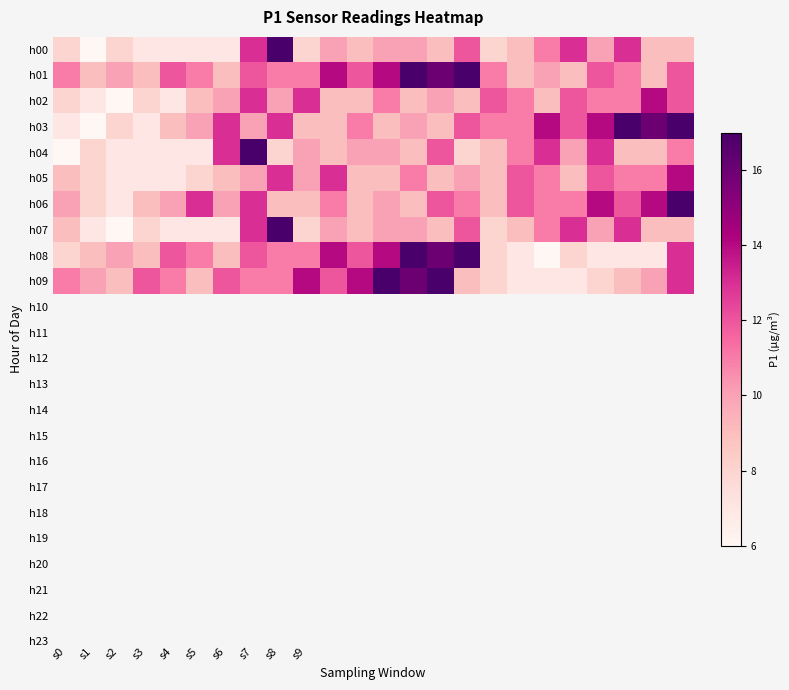

Reading left to right, extract all data points from this chart.

h00: 8	6	8	7	7	7	7	13	17	8	10	9	10	10	9	12	8	9	11	13	10	13	9	9
h01: 11	9	10	9	12	11	9	12	11	11	14	12	14	17	16	17	11	9	10	9	12	11	9	12
h02: 8	7	6	8	7	9	10	13	10	13	9	9	11	9	10	9	12	11	9	12	11	11	14	12
h03: 7	6	8	7	9	10	13	10	13	9	9	11	9	10	9	12	11	11	14	12	14	17	16	17
h04: 6	8	7	7	7	7	13	17	8	10	9	10	10	9	12	8	9	11	13	10	13	9	9	11
h05: 9	8	7	7	7	8	9	10	13	10	13	9	9	11	9	10	9	12	11	9	12	11	11	14
h06: 10	8	7	9	10	13	10	13	9	9	11	9	10	9	12	11	9	12	11	11	14	12	14	17
h07: 9	7	6	8	7	7	7	13	17	8	10	9	10	10	9	12	8	9	11	13	10	13	9	9
h08: 8	9	10	9	12	11	9	12	11	11	14	12	14	17	16	17	8	7	6	8	7	7	7	13
h09: 11	10	9	12	11	9	12	11	11	14	12	14	17	16	17	9	8	7	7	7	8	9	10	13